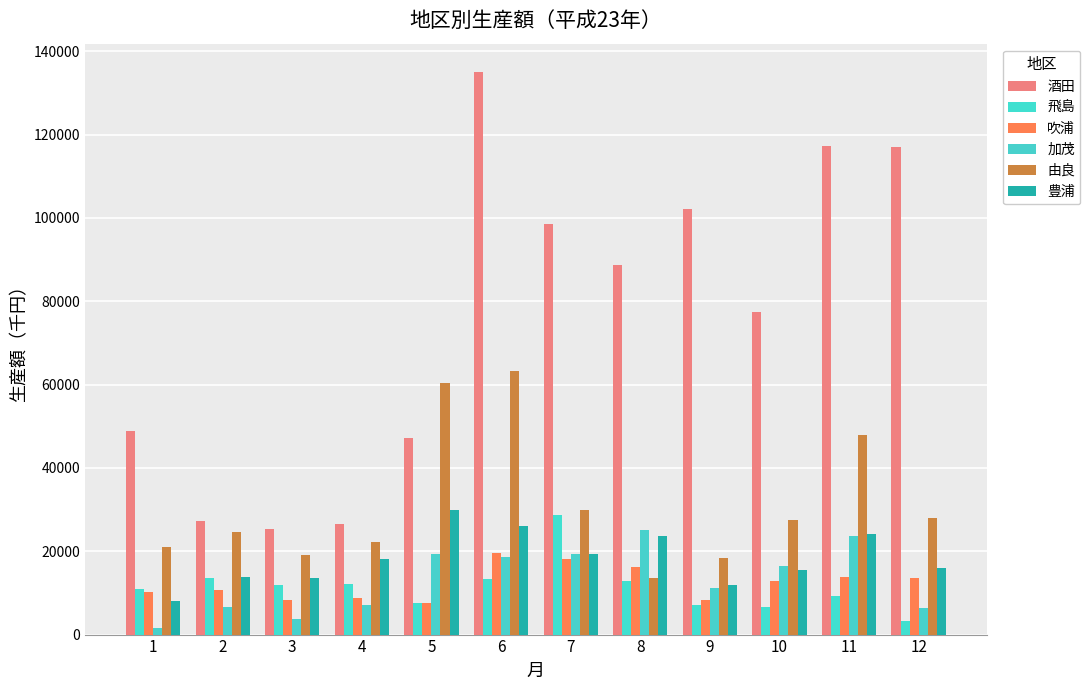

What is the value of the 由良 bar at the 5th from the left?

60359